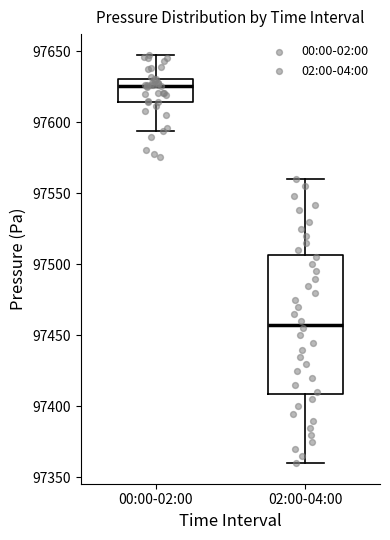

Reading left to right, transcribe this box plot: for each box, give where its median line is, the range the box spans, and where its two whiskers end, as read against the y-axis. The values are not printed on the chart, so give them approximately, as read against the axis.

00:00-02:00: median 97625, box 97615 to 97630, whiskers 97595 to 97650
02:00-04:00: median 97460, box 97410 to 97505, whiskers 97360 to 97560